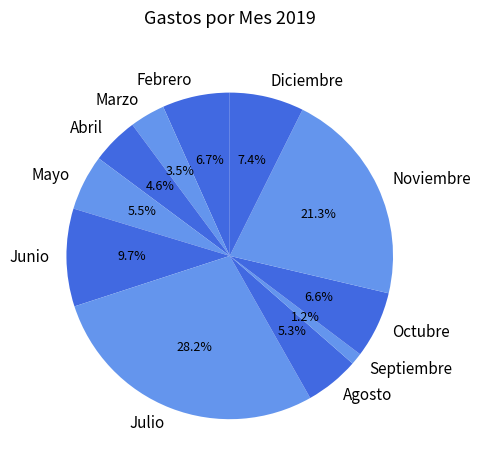

Which category has the biggest portion of the pie?

Julio